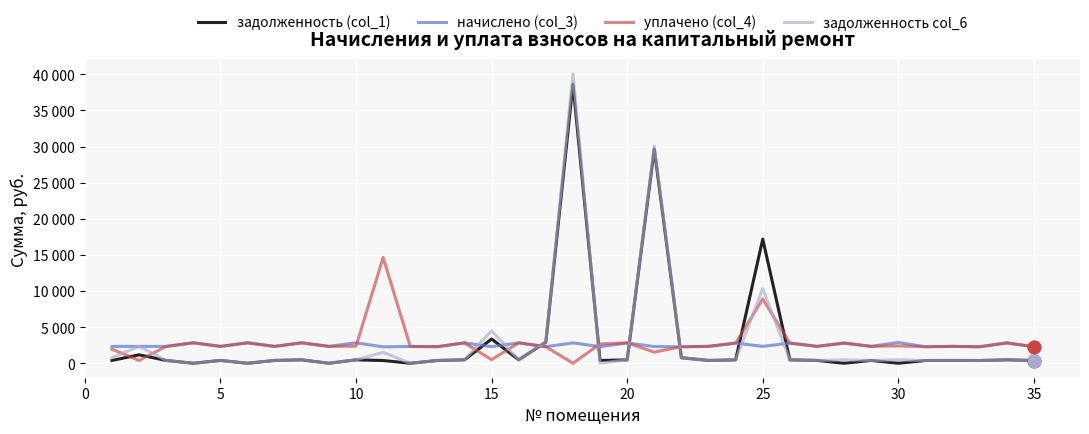

How many interior local valleys does the задолженность (col_1) series have?

10